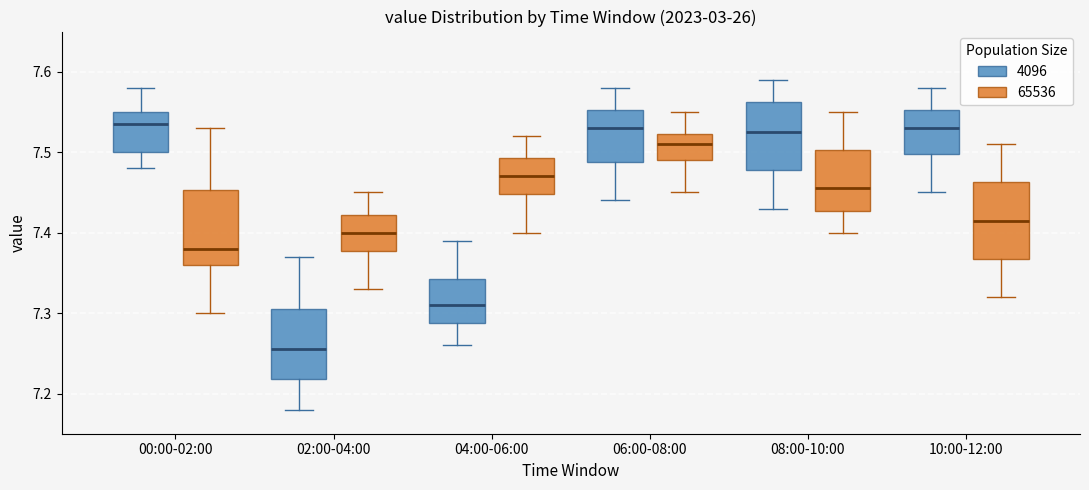

Reading left to right, transcribe this box plot: for each box, give where its median line is, the range the box spans, and where its two whiskers end, as read against the y-axis. The values are not printed on the chart, so give them approximately, as read against the axis.

00:00-02:00 (4096): median 7.54, box 7.50 to 7.55, whiskers 7.48 to 7.58
00:00-02:00 (65536): median 7.38, box 7.36 to 7.45, whiskers 7.30 to 7.53
02:00-04:00 (4096): median 7.26, box 7.22 to 7.31, whiskers 7.18 to 7.37
02:00-04:00 (65536): median 7.40, box 7.38 to 7.42, whiskers 7.33 to 7.45
04:00-06:00 (4096): median 7.31, box 7.29 to 7.34, whiskers 7.26 to 7.39
04:00-06:00 (65536): median 7.47, box 7.45 to 7.49, whiskers 7.40 to 7.52
06:00-08:00 (4096): median 7.53, box 7.49 to 7.55, whiskers 7.44 to 7.58
06:00-08:00 (65536): median 7.51, box 7.49 to 7.52, whiskers 7.45 to 7.55
08:00-10:00 (4096): median 7.53, box 7.48 to 7.56, whiskers 7.43 to 7.59
08:00-10:00 (65536): median 7.46, box 7.43 to 7.50, whiskers 7.40 to 7.55
10:00-12:00 (4096): median 7.53, box 7.50 to 7.55, whiskers 7.45 to 7.58
10:00-12:00 (65536): median 7.42, box 7.37 to 7.46, whiskers 7.32 to 7.51